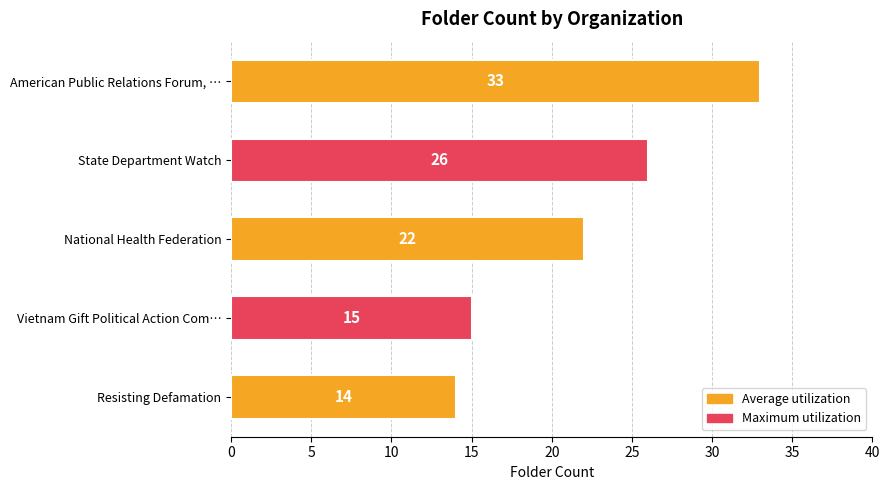

Approximately how many times larger is the value at American Public Relations Forum, … compared to National Health Federation?

1.5